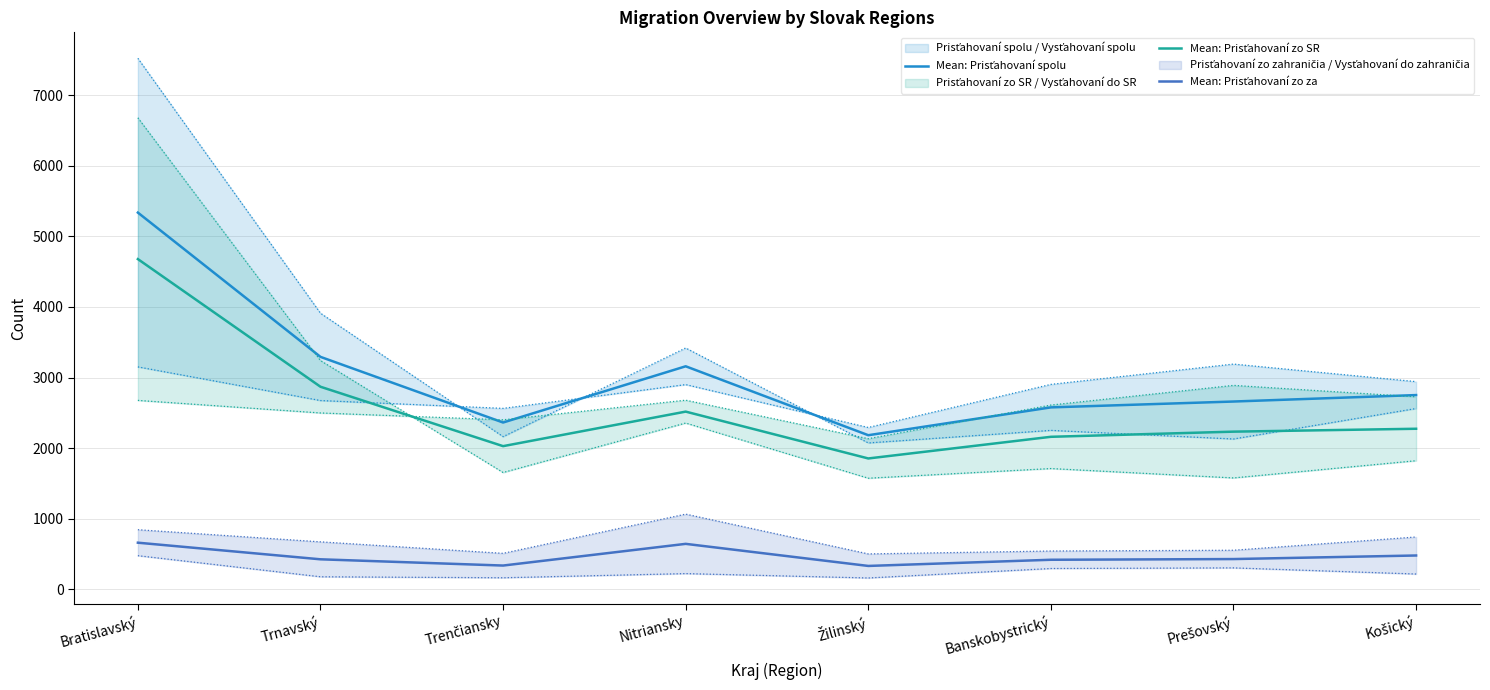

What is the sum of all Mean: Prisťahovaní zo za values?

3711.0